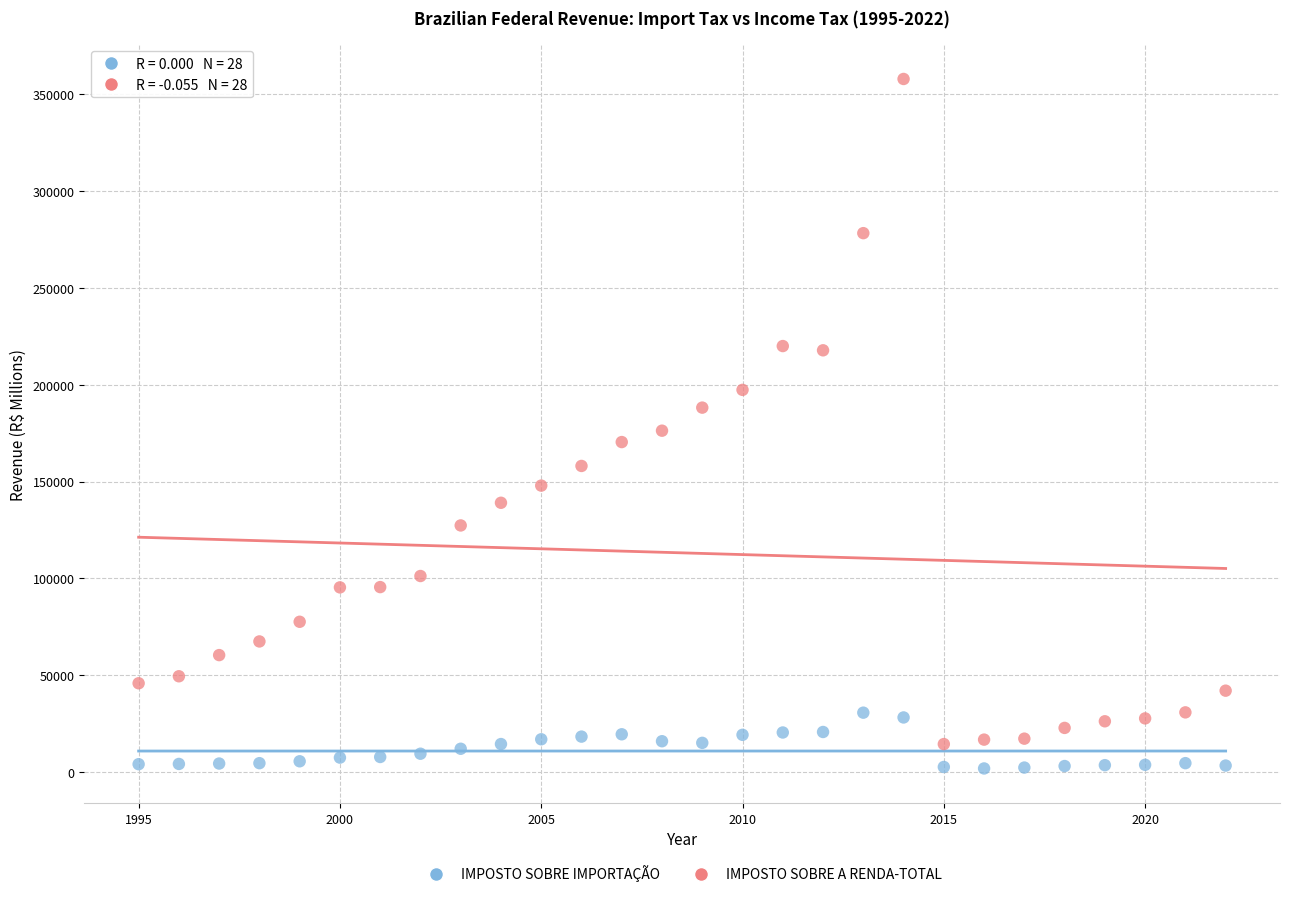

Across all data points, what is the range of Y values (max minus min)?

356085.5